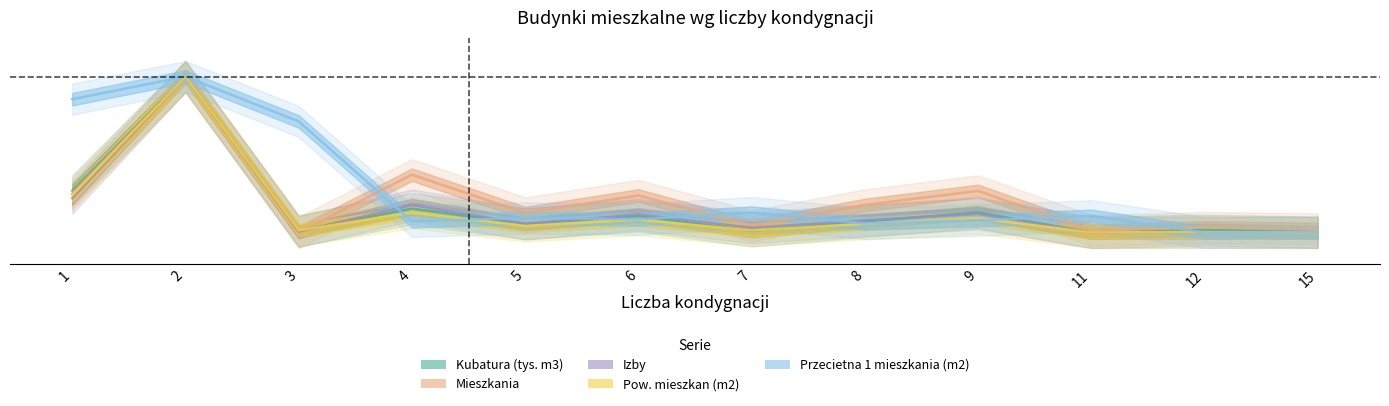

What is the difference between the maximum and minimum values in the Przecietna 1 mieszkania (m2) series?

1.0